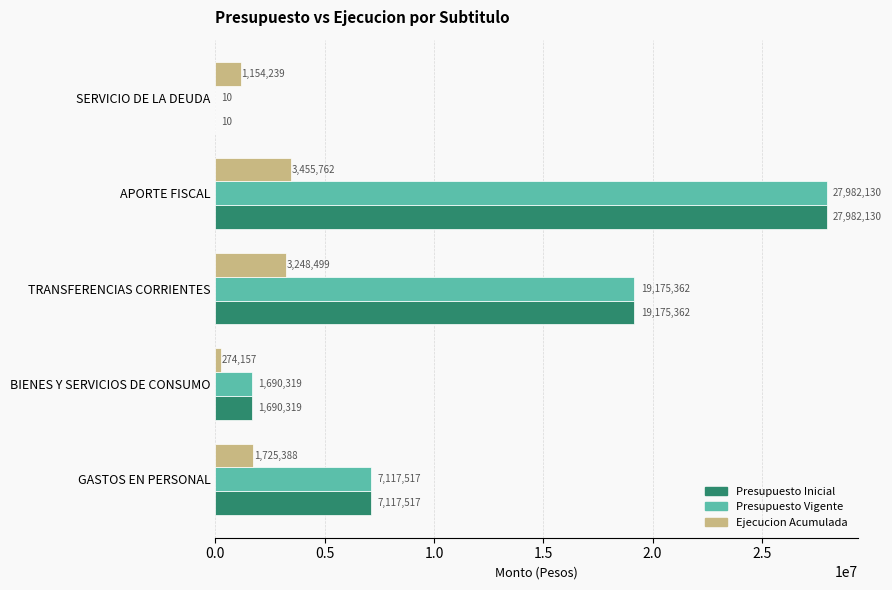

What is the sum of all Presupuesto Vigente values?

55965338